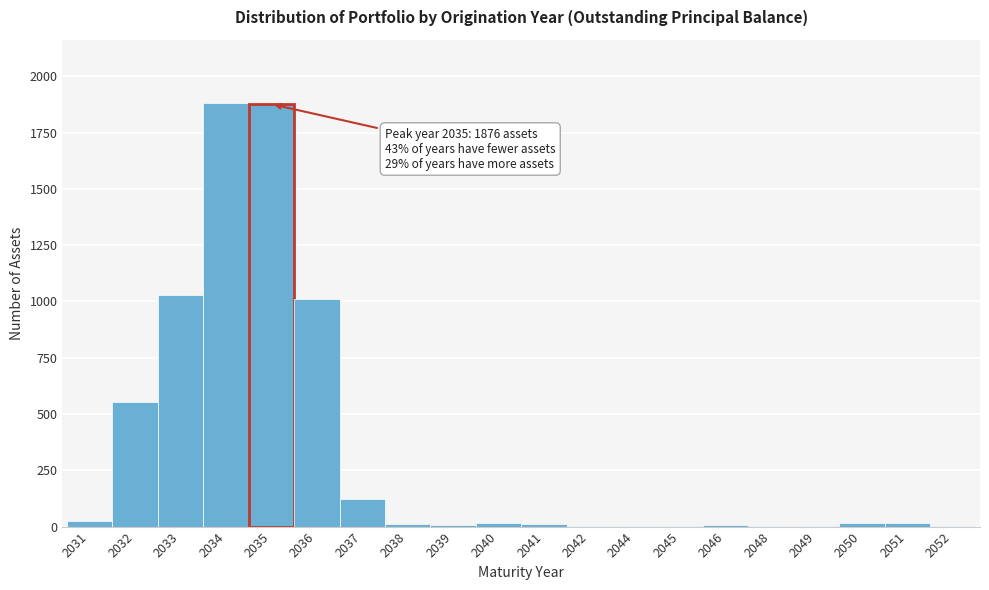

What is the sum of all values?

6588